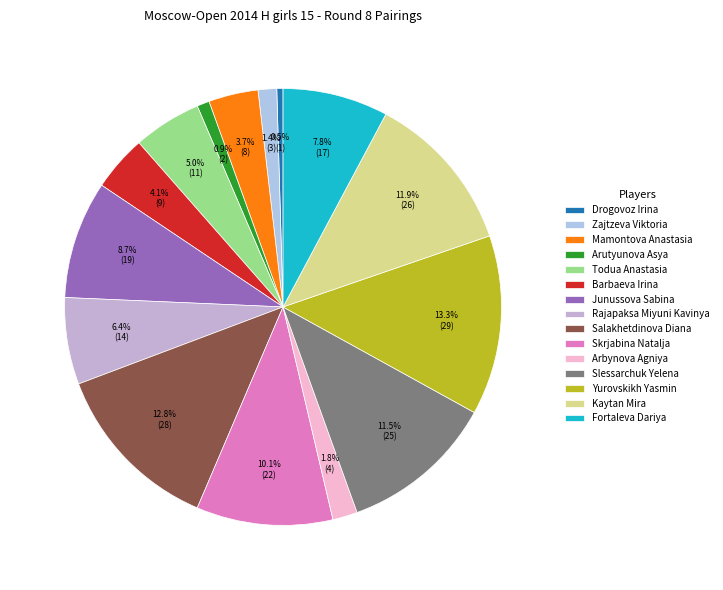

Combined, do Salakhetdinova Diana and Todua Anastasia account for over 50%?

No